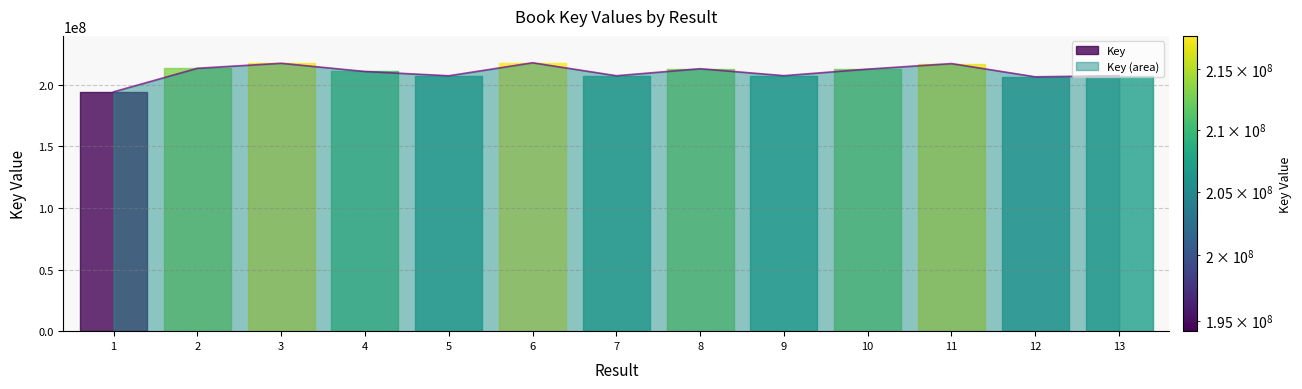

List the labels in order of value, largest first.

6, 3, 11, 2, 8, 10, 4, 9, 13, 7, 5, 12, 1